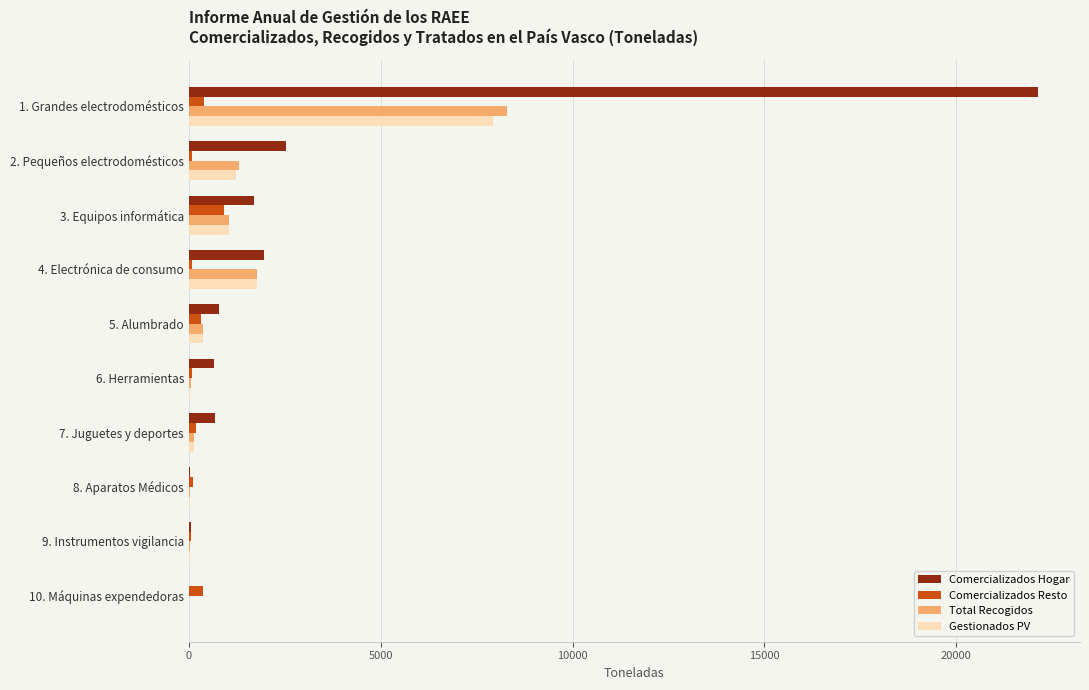

At which label is Total Recogidos closest to 4147?

4. Electrónica de consumo